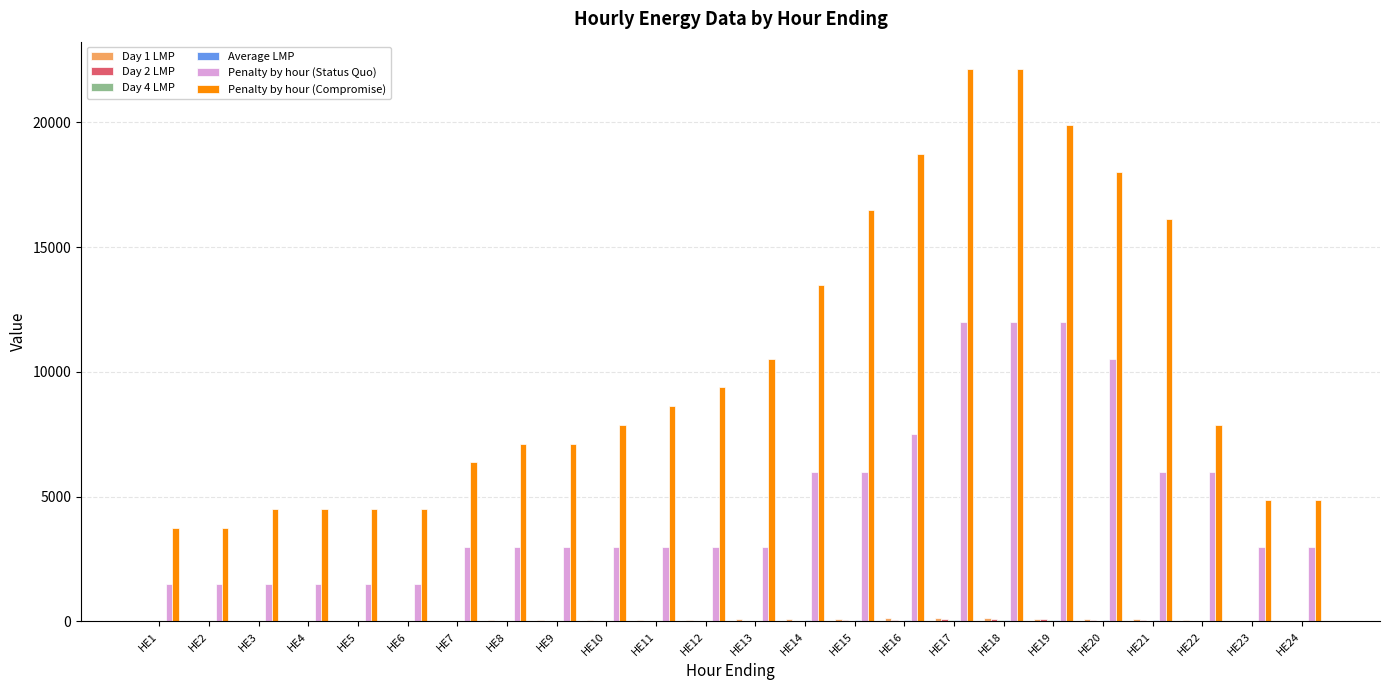

What is the spread (max minus min) of values at HE14?

13480.0